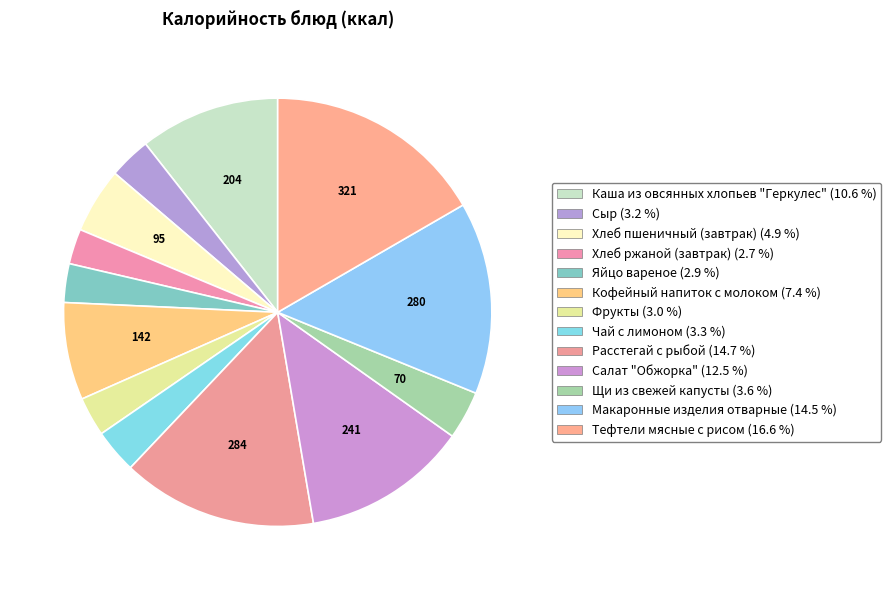

What is the change in value from Сыр to Щи из свежей капусты?

+9.4